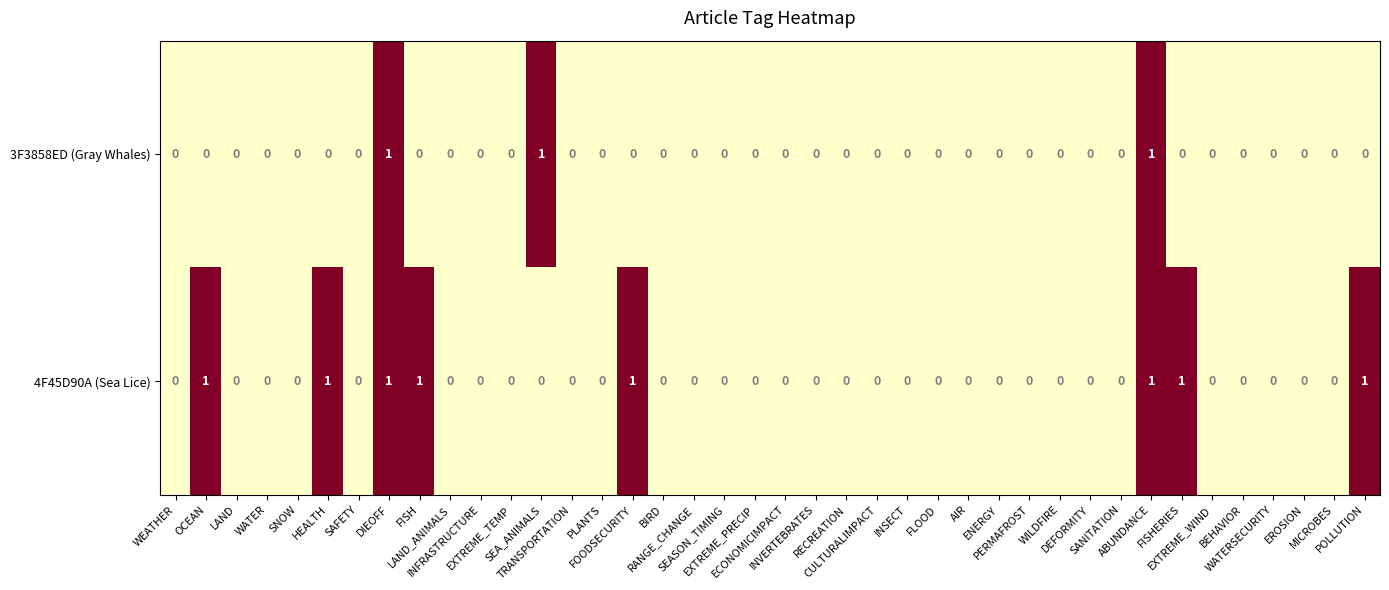

How many 3F3858ED (Gray Whales) values are between 0 and 1?

40